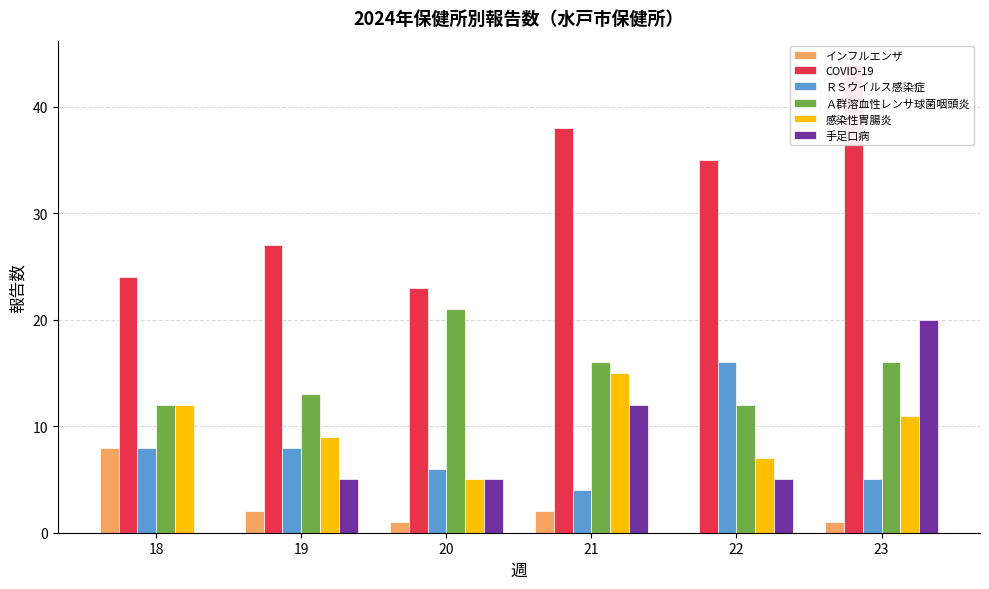

At how many categories does at least one series exceed 12?

6